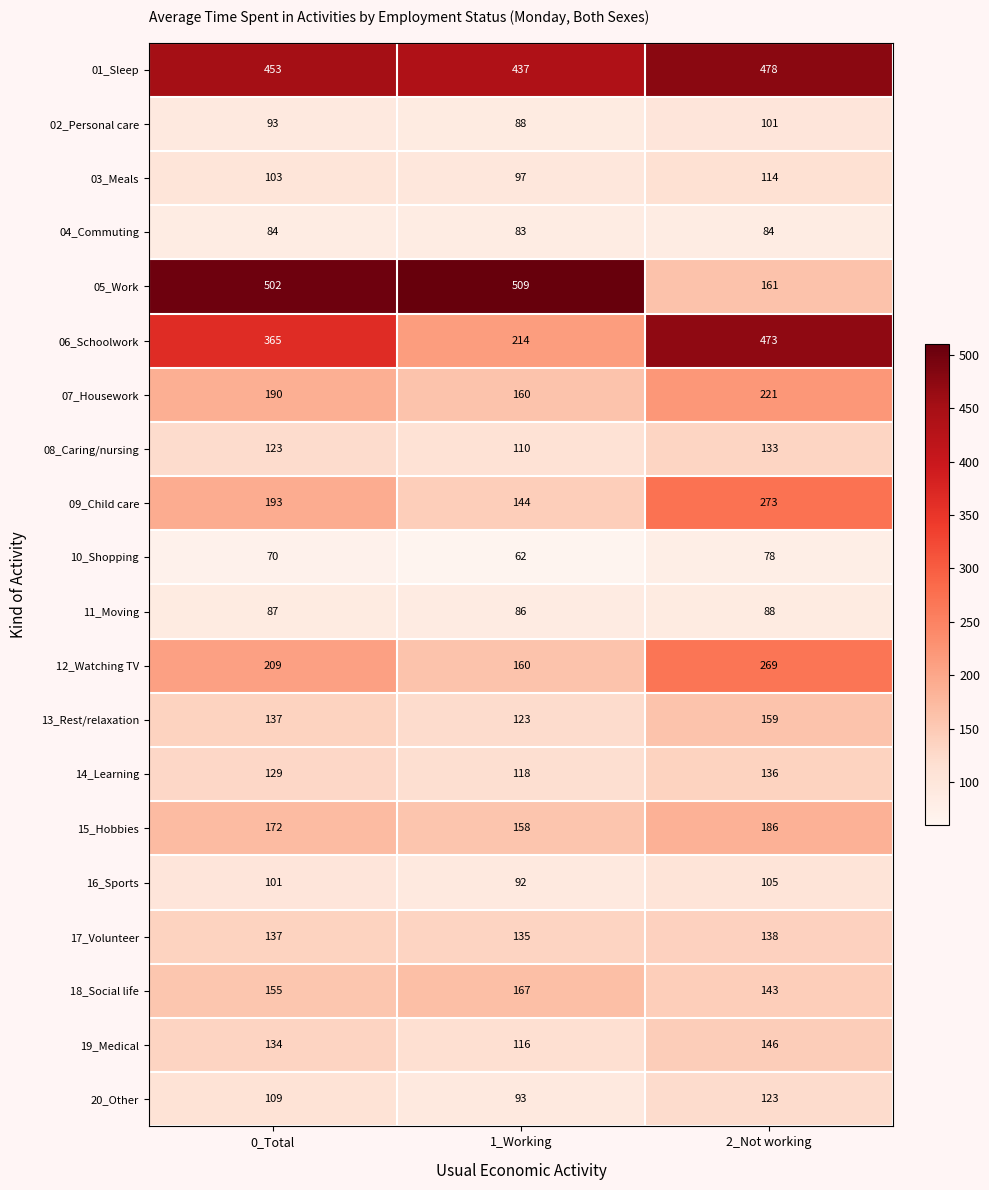

What is the approximate value of 16_Sports at 0_Total?

101